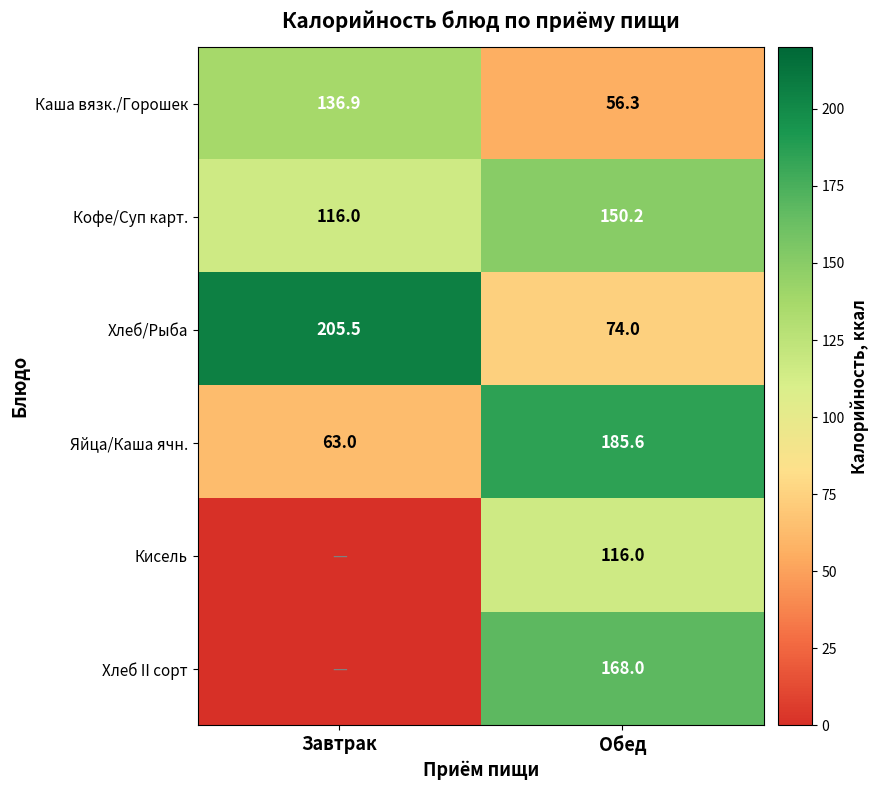

What is the spread (max minus min) of values at Обед?

129.3